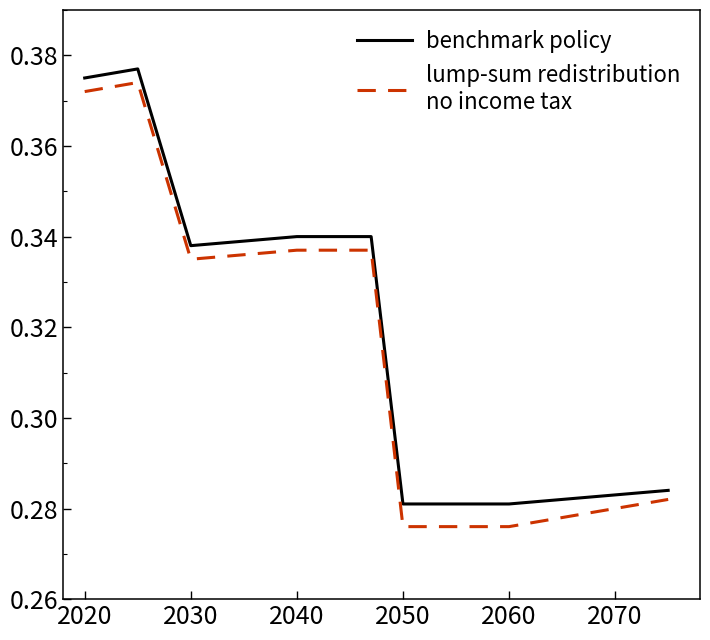

Reading left to right, extract all data points from this chart.

benchmark policy: 0.4	0.4	0.3	0.3	0.3	0.3	0.3	0.3
lump-sum redistribution
no income tax: 0.4	0.4	0.3	0.3	0.3	0.3	0.3	0.3